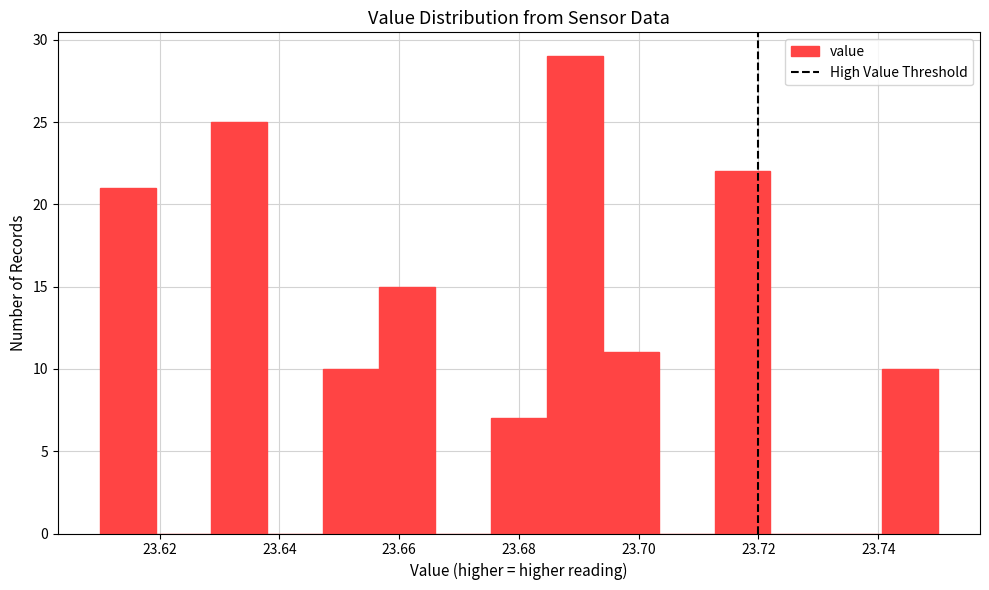

Reading left to right, transcribe this chart: for each bar, give the range it covers on the x-axis and its height. Neither the bar edges nor the heights are printed on the chart, so give them approximately, as read against the axes.

23.610 to 23.620: 21
23.620 to 23.628: 0
23.628 to 23.638: 25
23.638 to 23.648: 0
23.648 to 23.656: 10
23.656 to 23.666: 15
23.666 to 23.676: 0
23.676 to 23.684: 7
23.684 to 23.694: 29
23.694 to 23.704: 11
23.704 to 23.712: 0
23.712 to 23.722: 22
23.722 to 23.732: 0
23.732 to 23.740: 0
23.740 to 23.750: 10